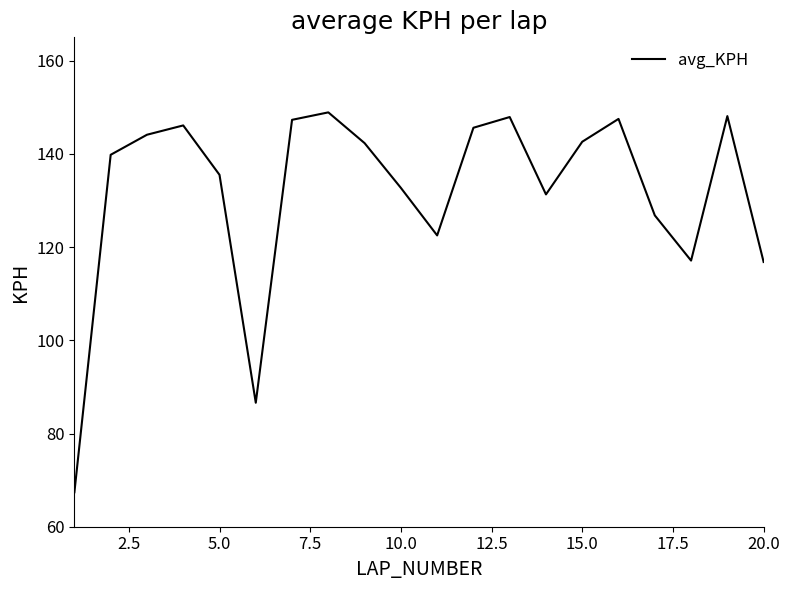

What is the greatest value displayed?

148.9